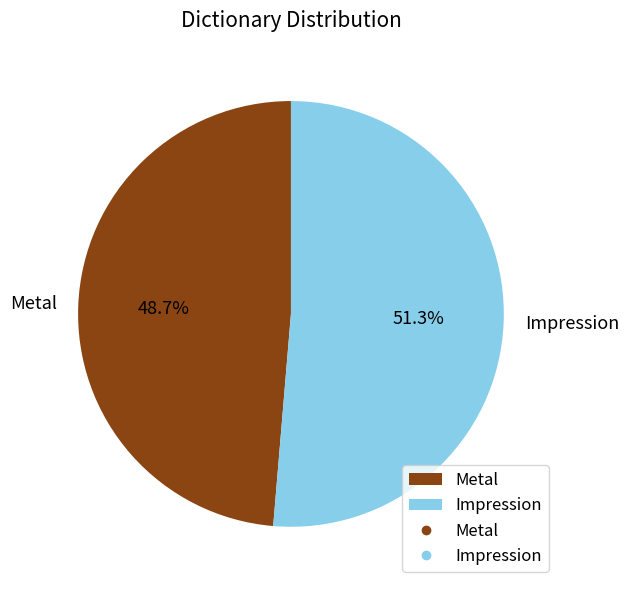

Do Impression and Metal together represent more than half of the pie?

Yes